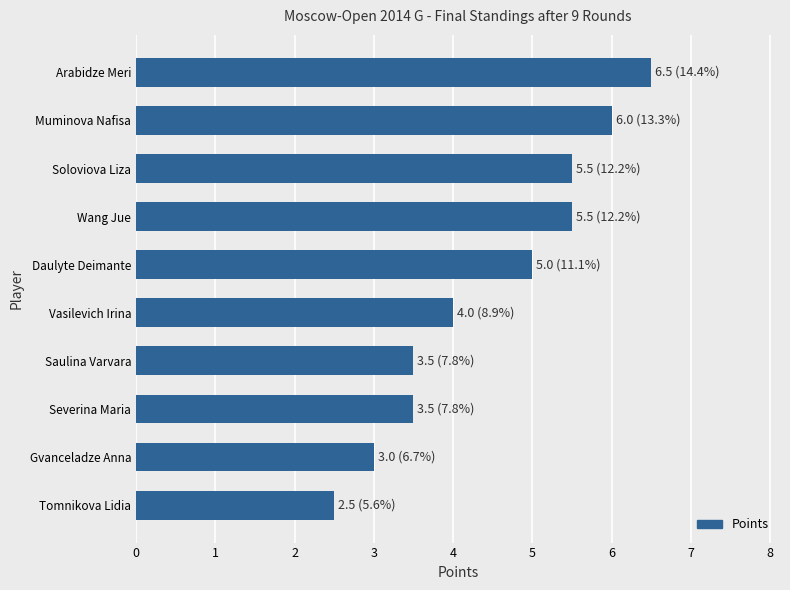

How many bars are there in total?

10